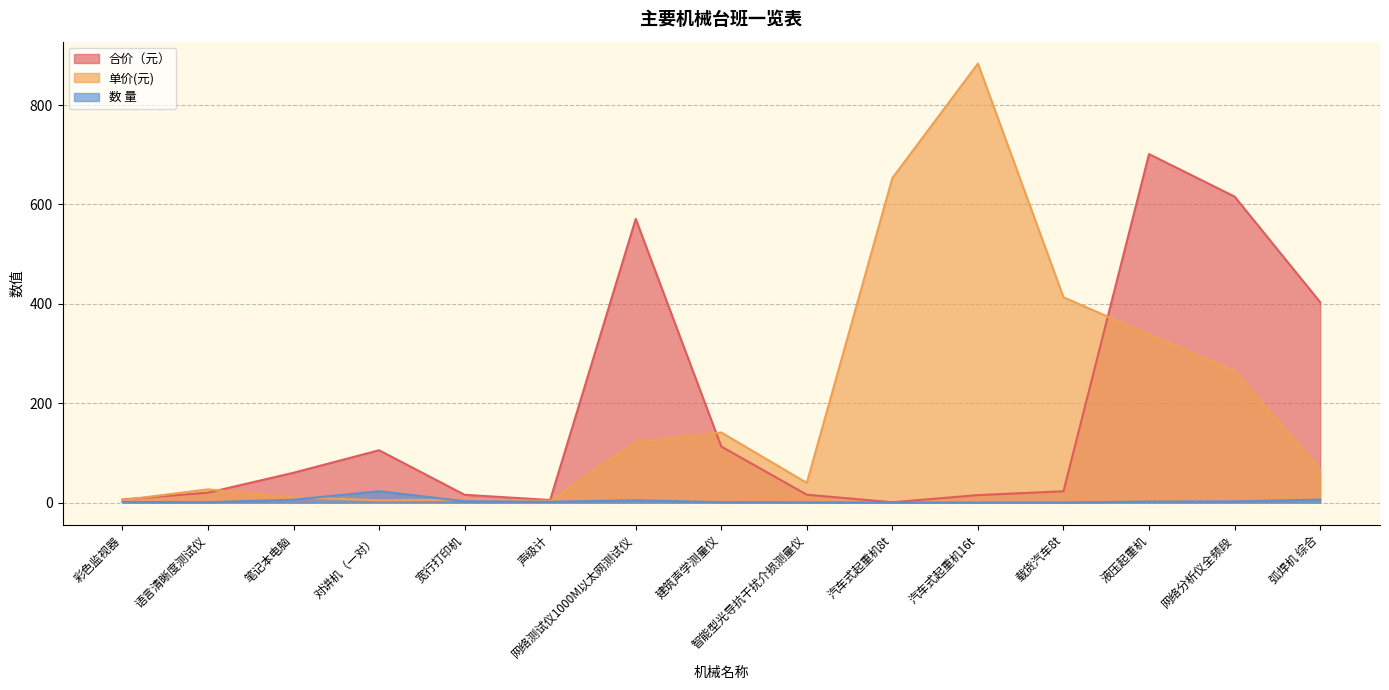

Which label corresponds to the smallest value in the chart?

汽车式起重机8t